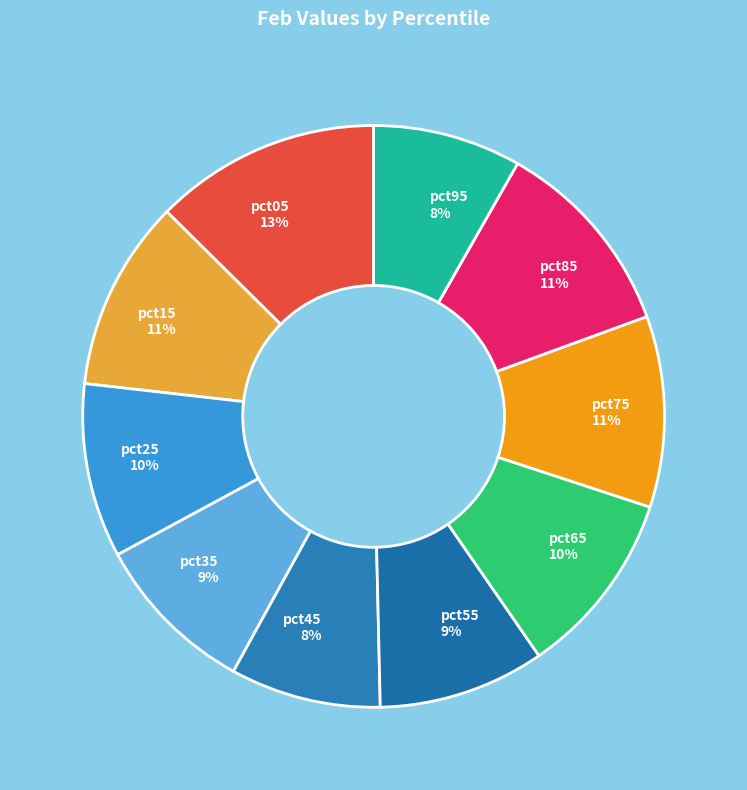

Which category has the biggest portion of the pie?

pct05